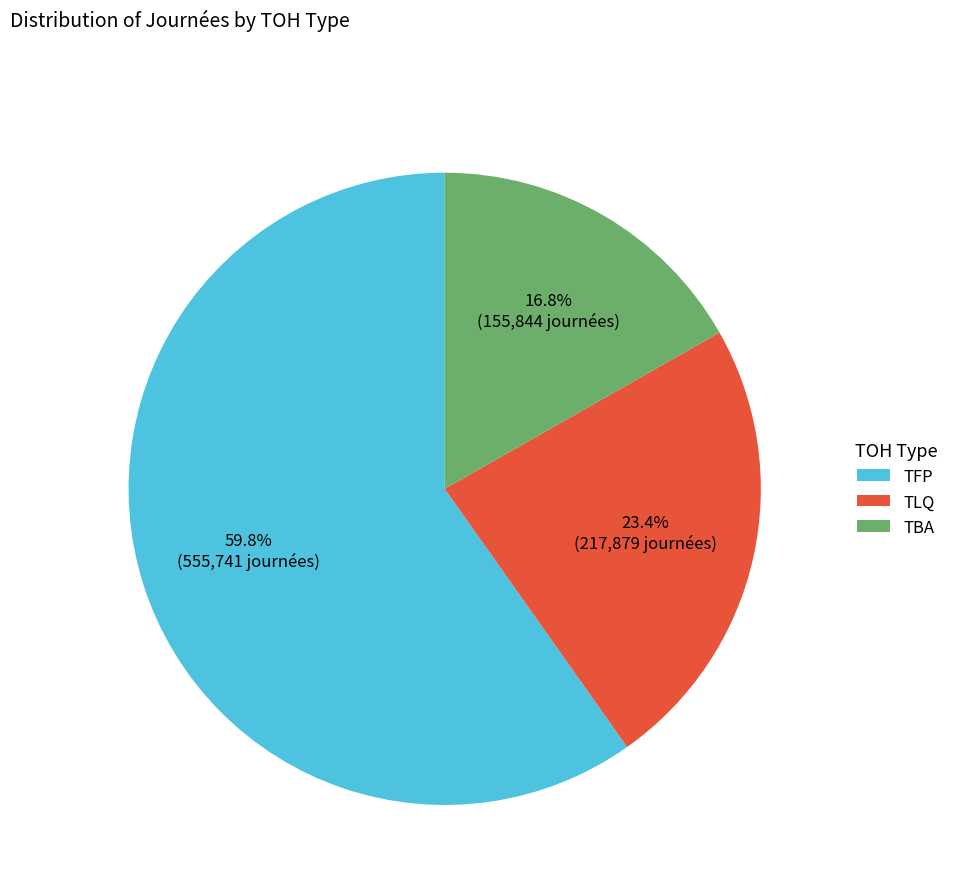

Between TLQ and TFP, which is larger?

TFP